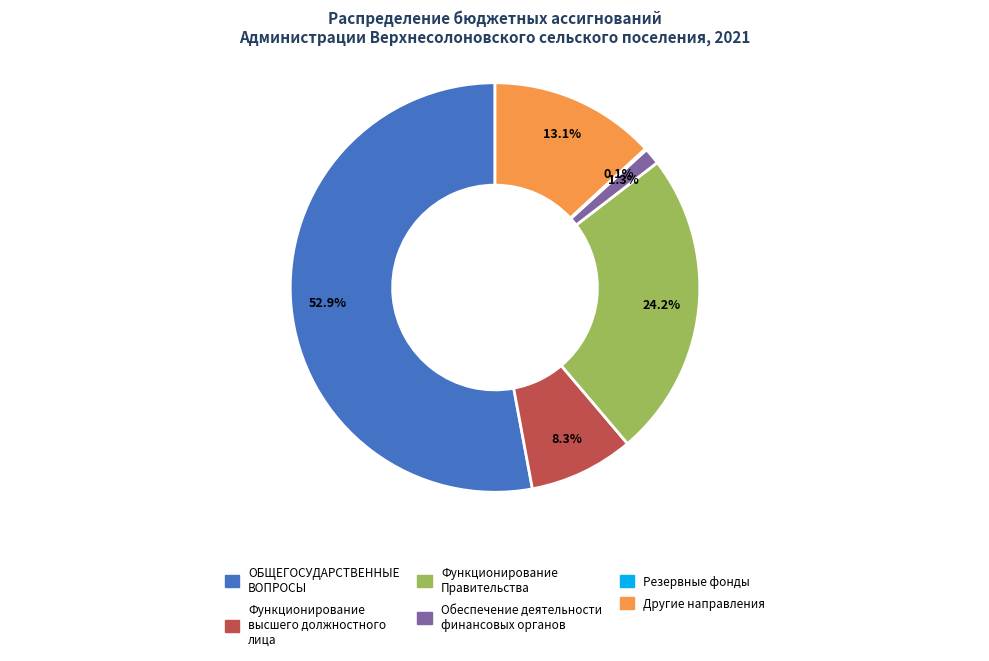

Does ОБЩЕГОСУДАРСТВЕННЫЕ ВОПРОСЫ represent more than half of the total?

Yes